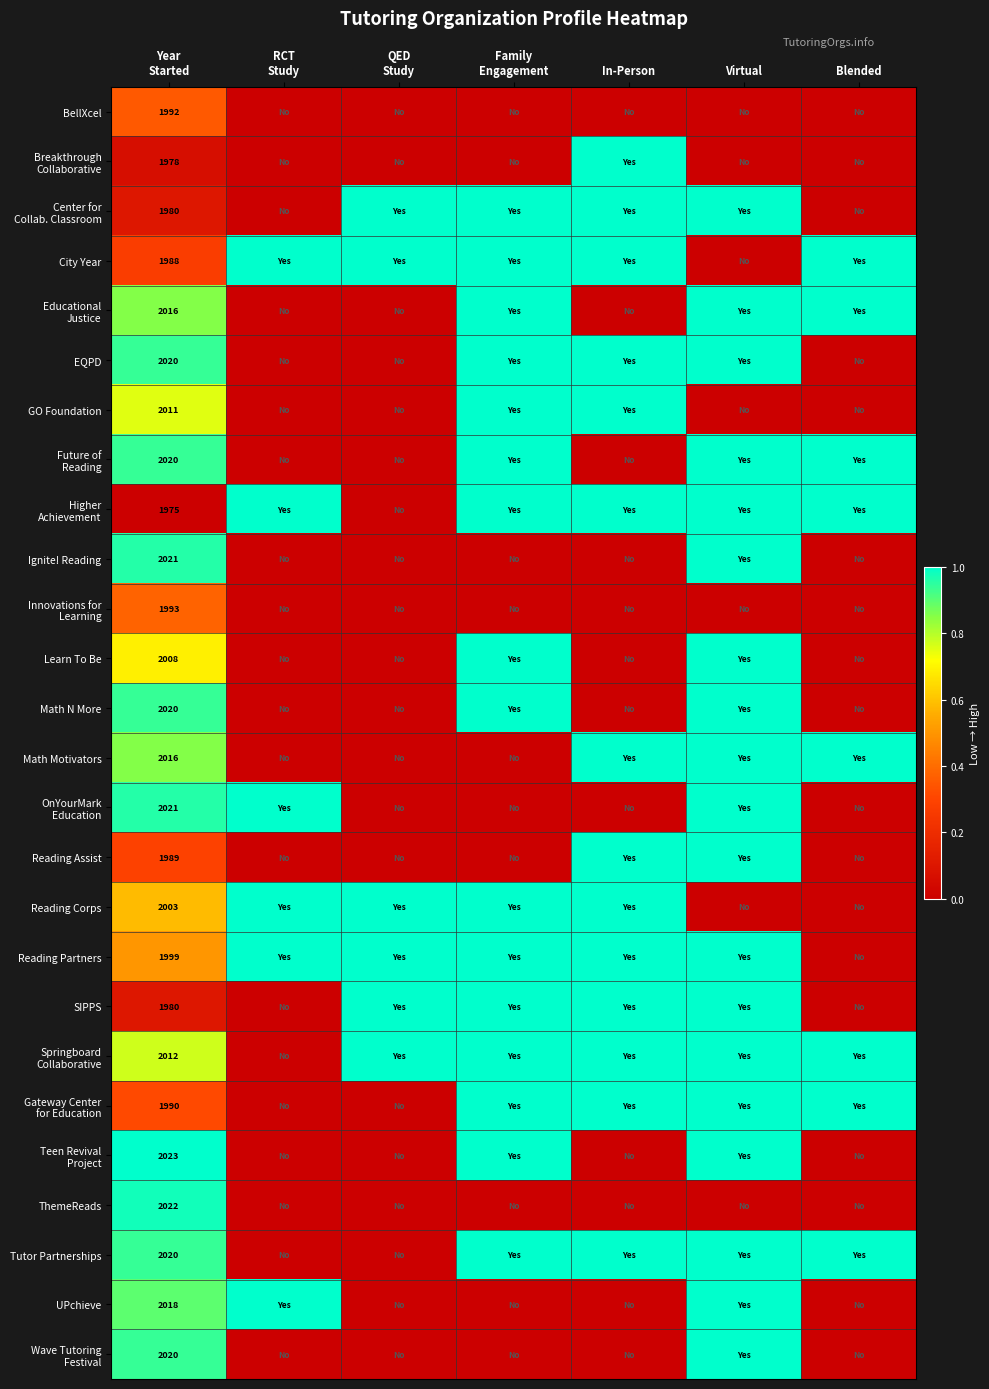

What is the spread (max minus min) of values at Virtual?

1.0